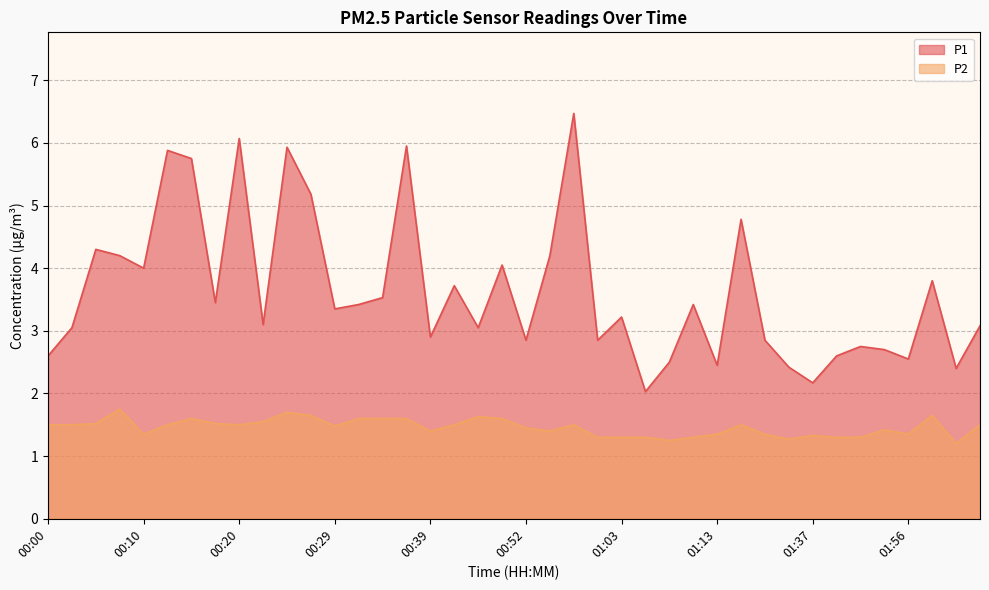

How many lines are shown in the chart?

2